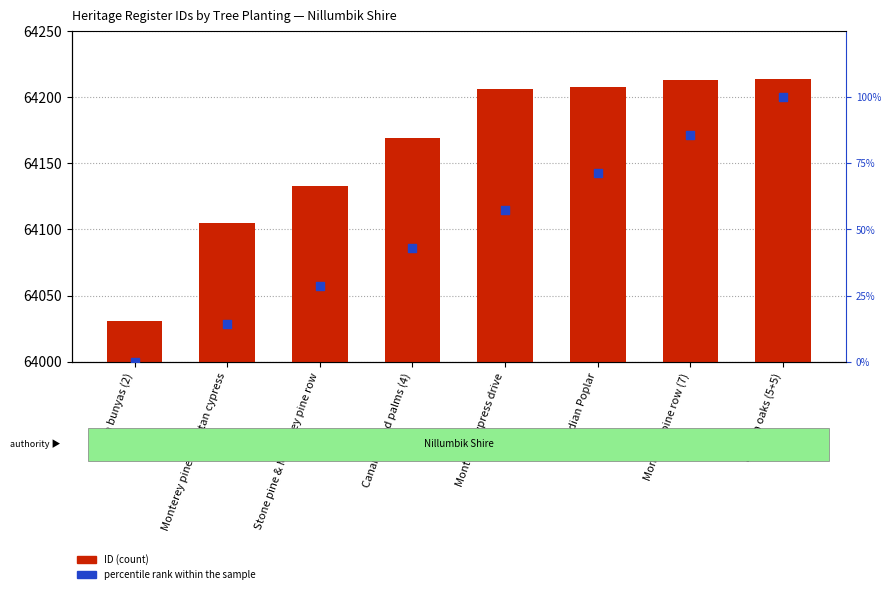

Is the value of ID at English oaks (5+5) greater than the value of percentile rank within the sample at Stone pine & Monterey pine row?

Yes